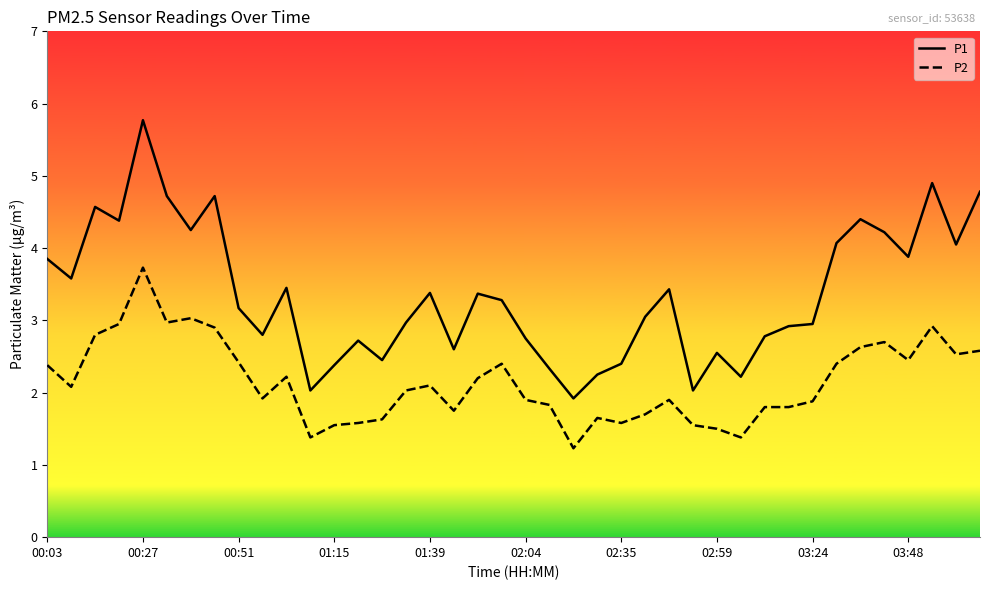

Which series has the widest spread of values?

P1